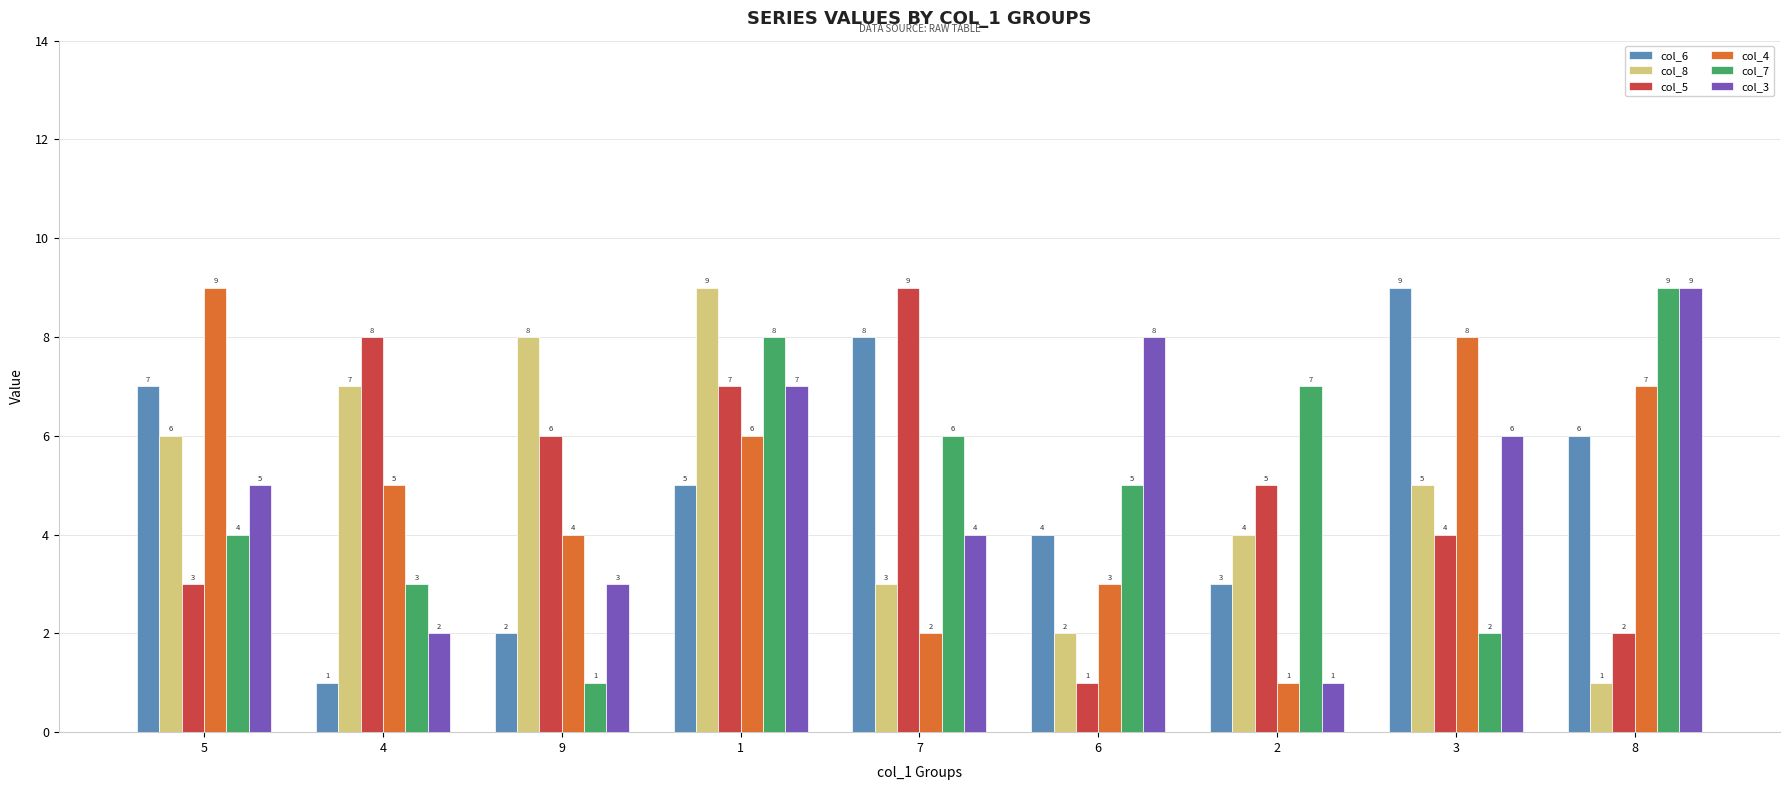

Which category has the highest value in the col_6 series?

3